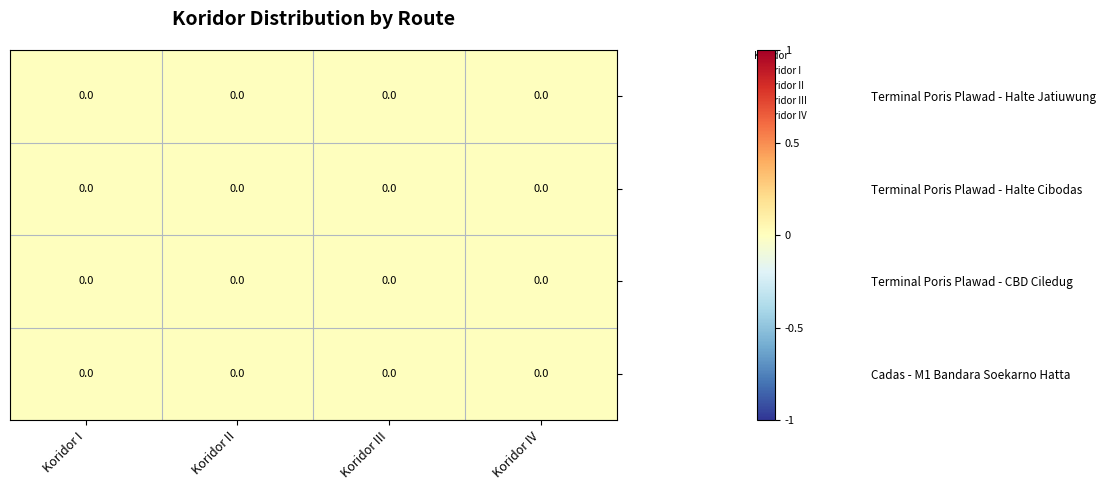

How many data points does each series have?

4